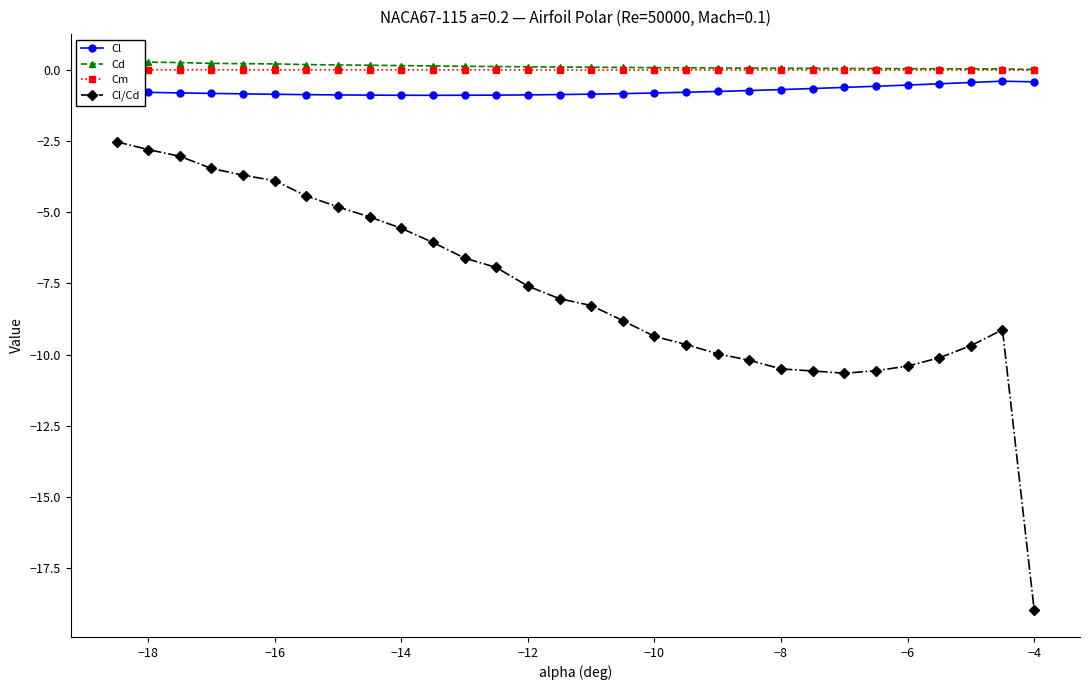

Is it true that Cl/Cd equals -17.7 at −8?

False